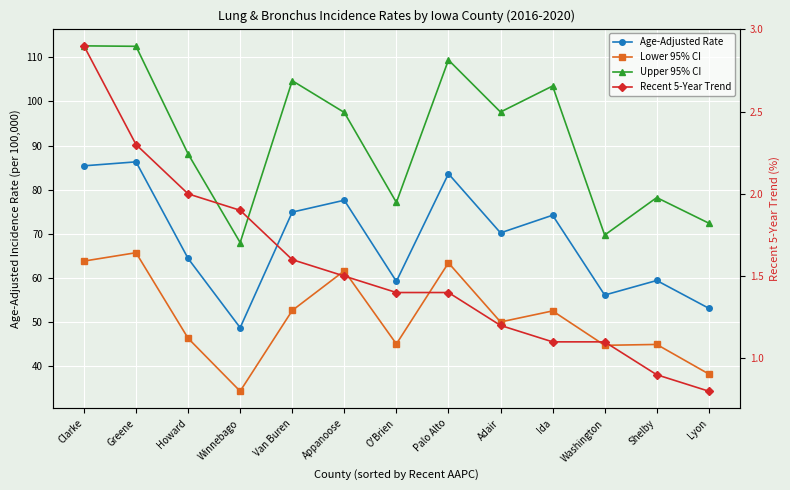

At which label is Upper 95% CI closest to 90?

Howard